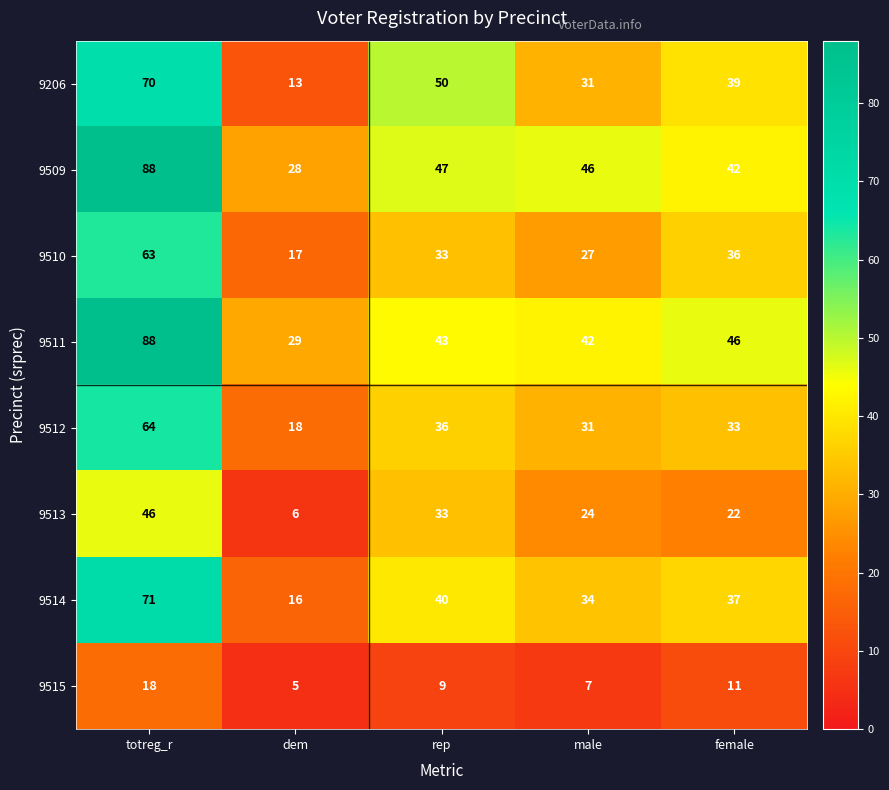

Is it true that 9515 equals 13 at rep?

False